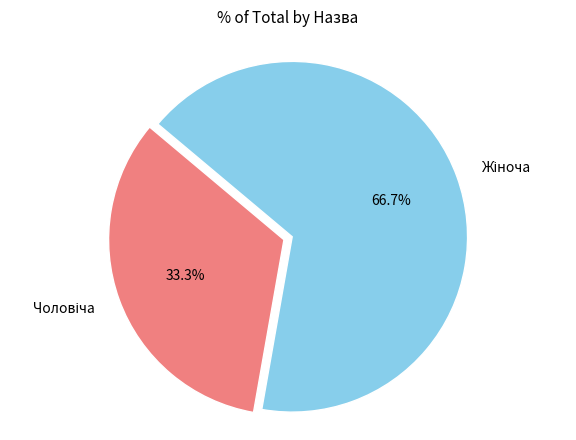

Does any single category account for the majority?

Yes